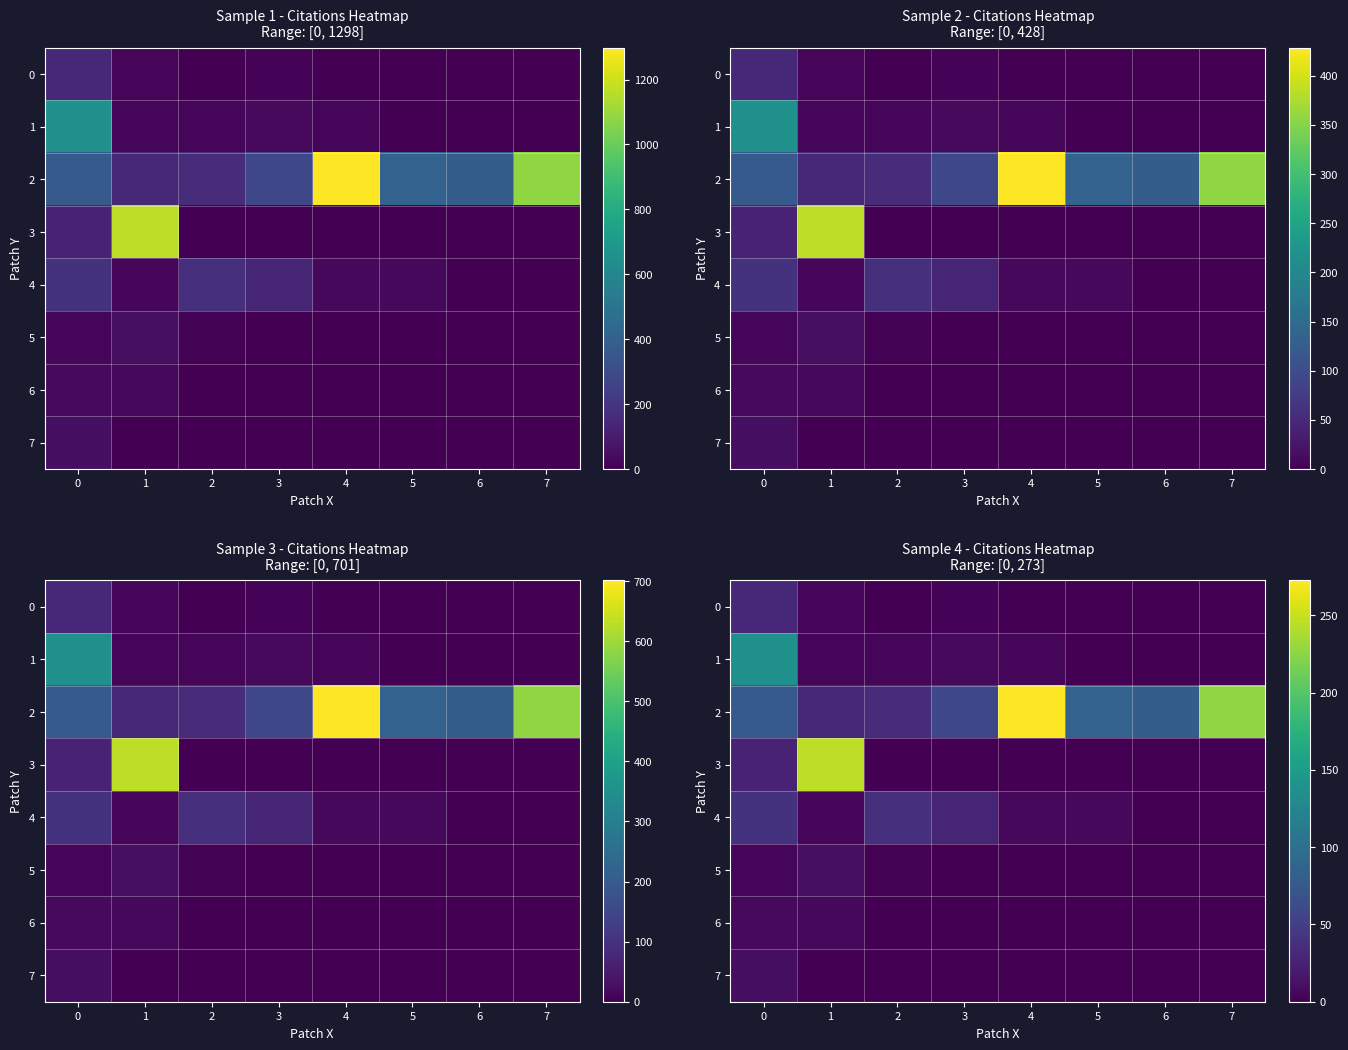

What is the average value of the 4 series?

15.0